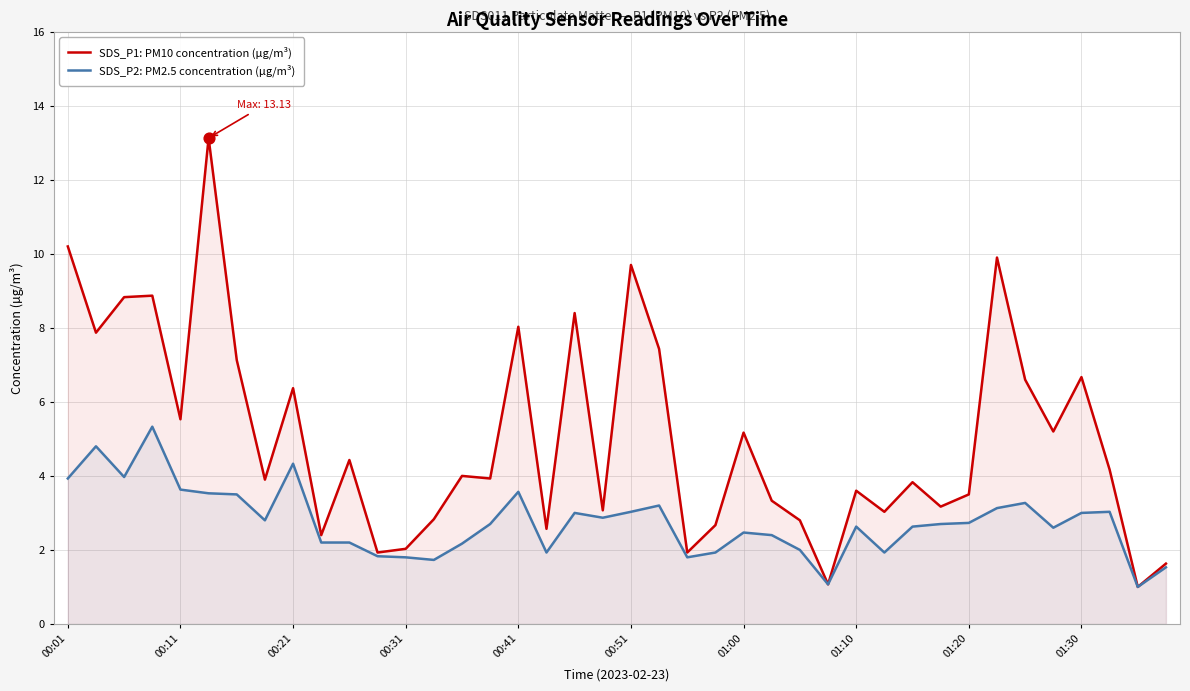

Which series has the widest spread of Y values?

SDS_P1: PM10 concentration (µg/m³)